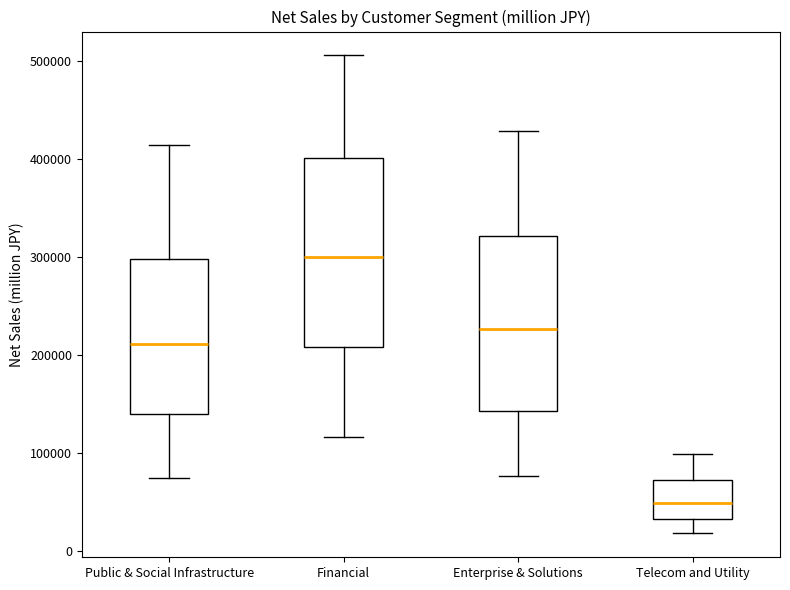

Which box's median line is the lowest?

Telecom and Utility